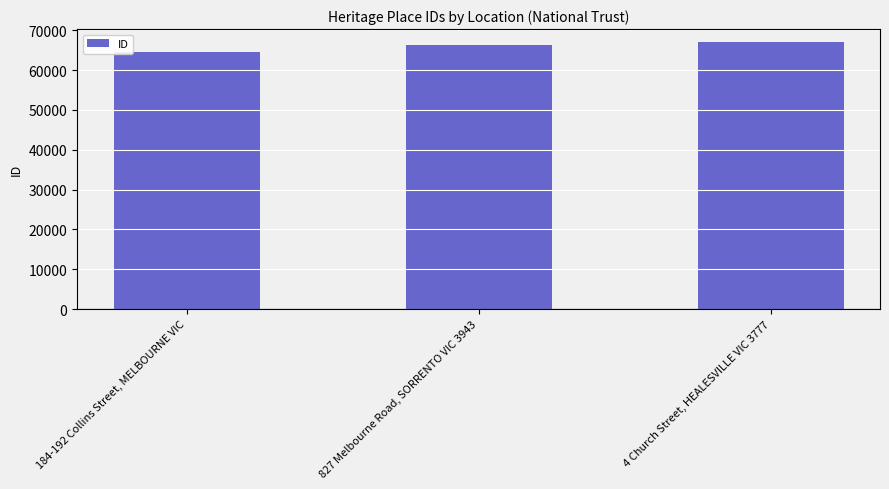

What is the label of the 2nd bar from the left?

827 Melbourne Road, SORRENTO VIC 3943